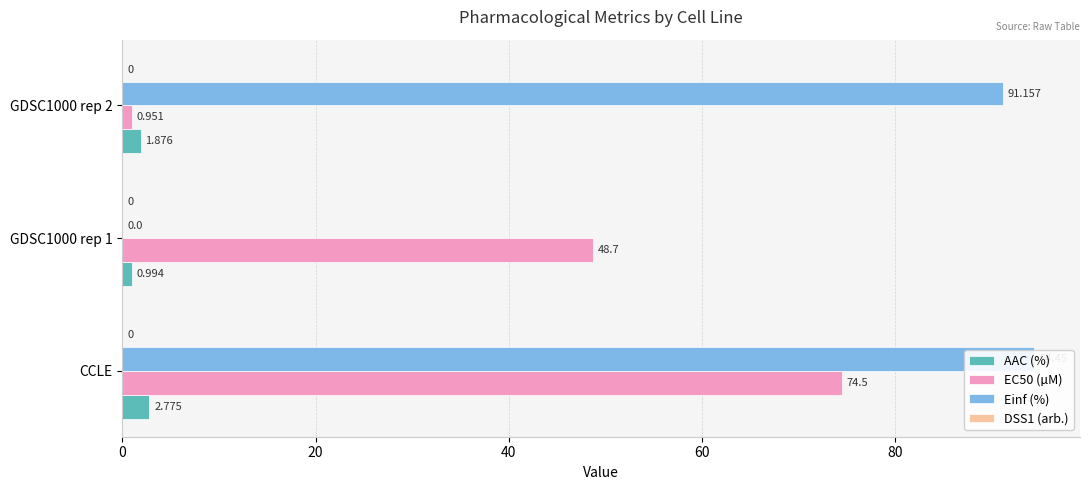

Count the number of categories in the chart.

3